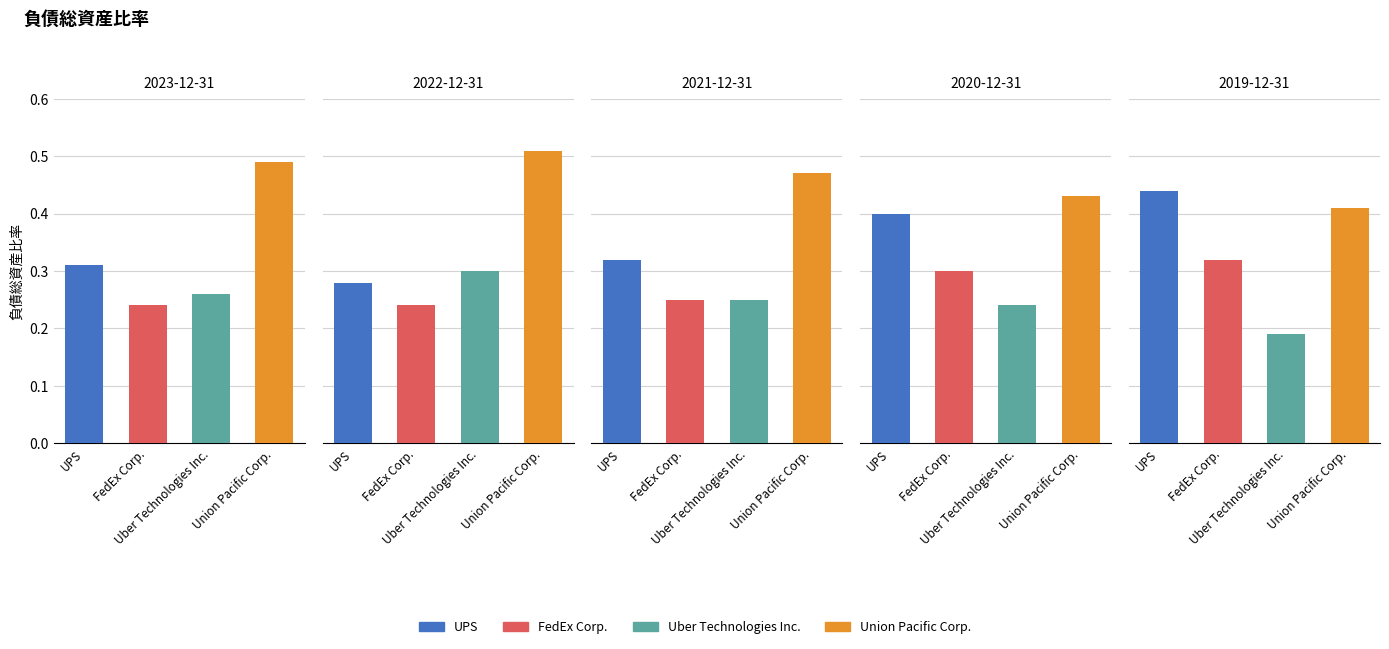

What is the greatest value displayed?

0.5